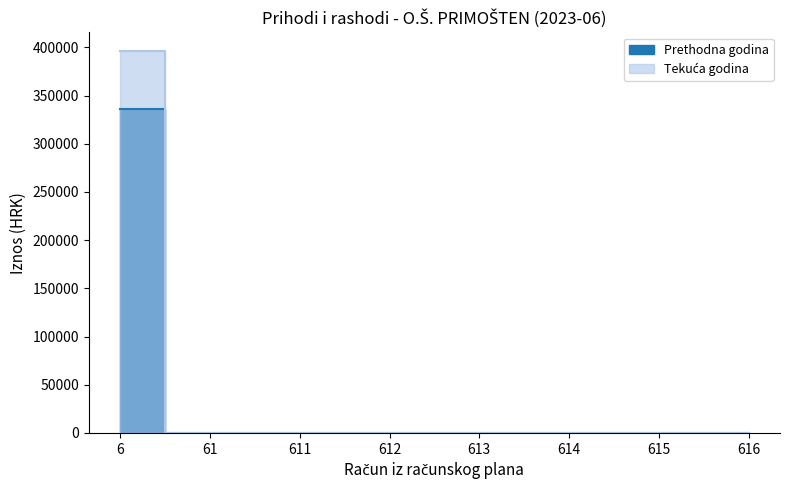

True or false: Ostvareno u izvještajnom razdoblju prethodne godine and Ostvareno u izvještajnom razdoblju tekuće godine cross at least once.

False